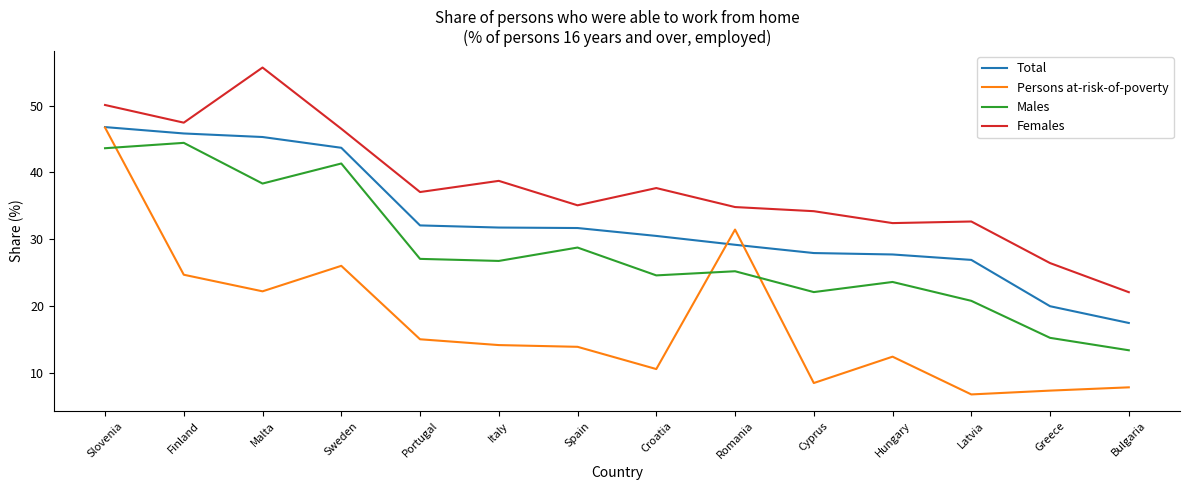

What is the difference between the Females values at Latvia and Malta?

23.1